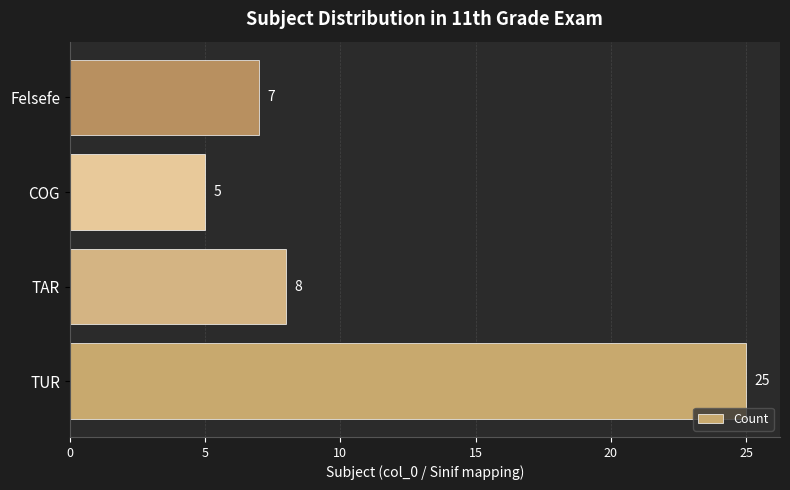

What is the greatest value displayed?

25